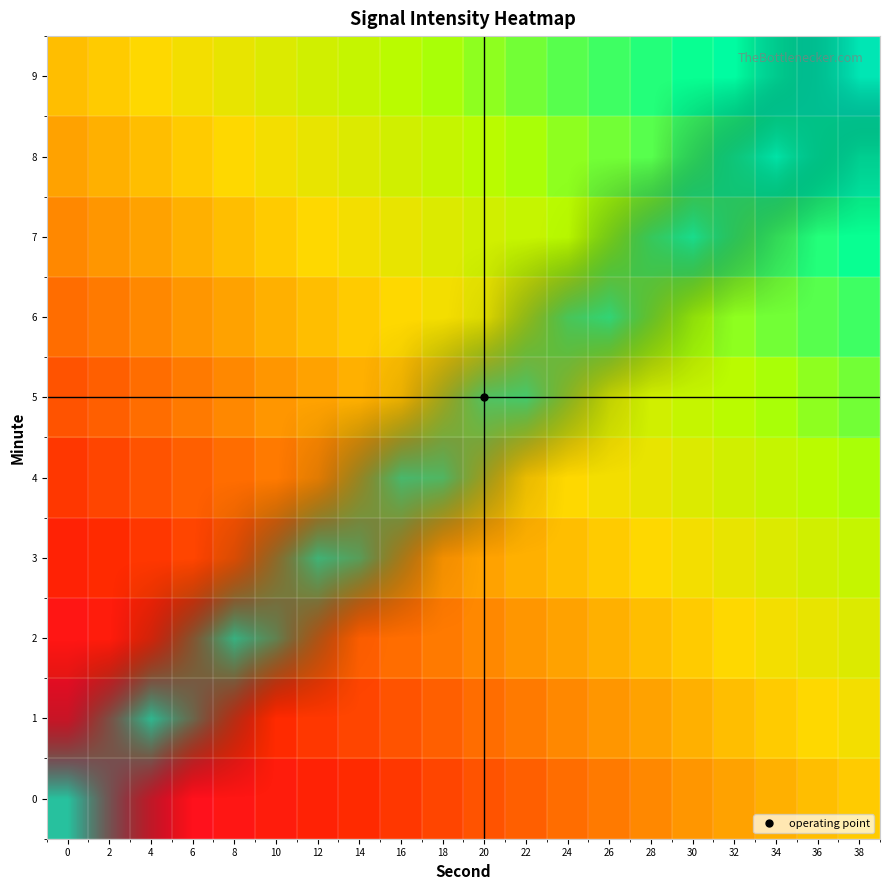

How many series are shown in this chart?

10